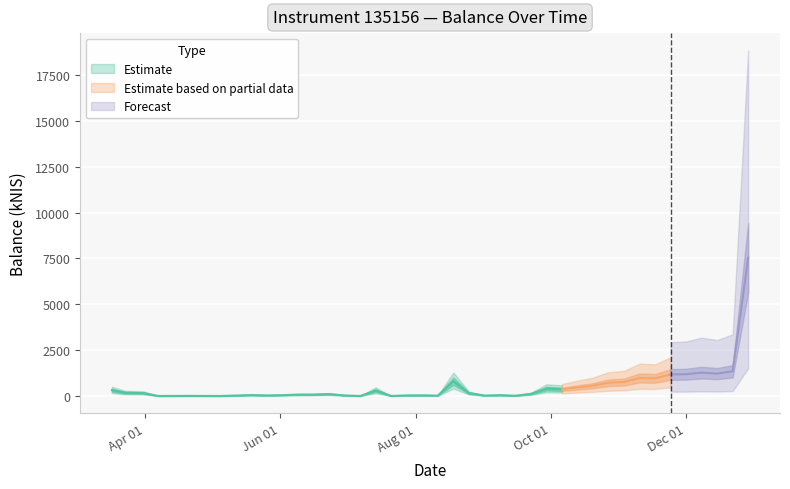

Between 2016-06-09 and 2016-12-15, which is larger?

2016-12-15